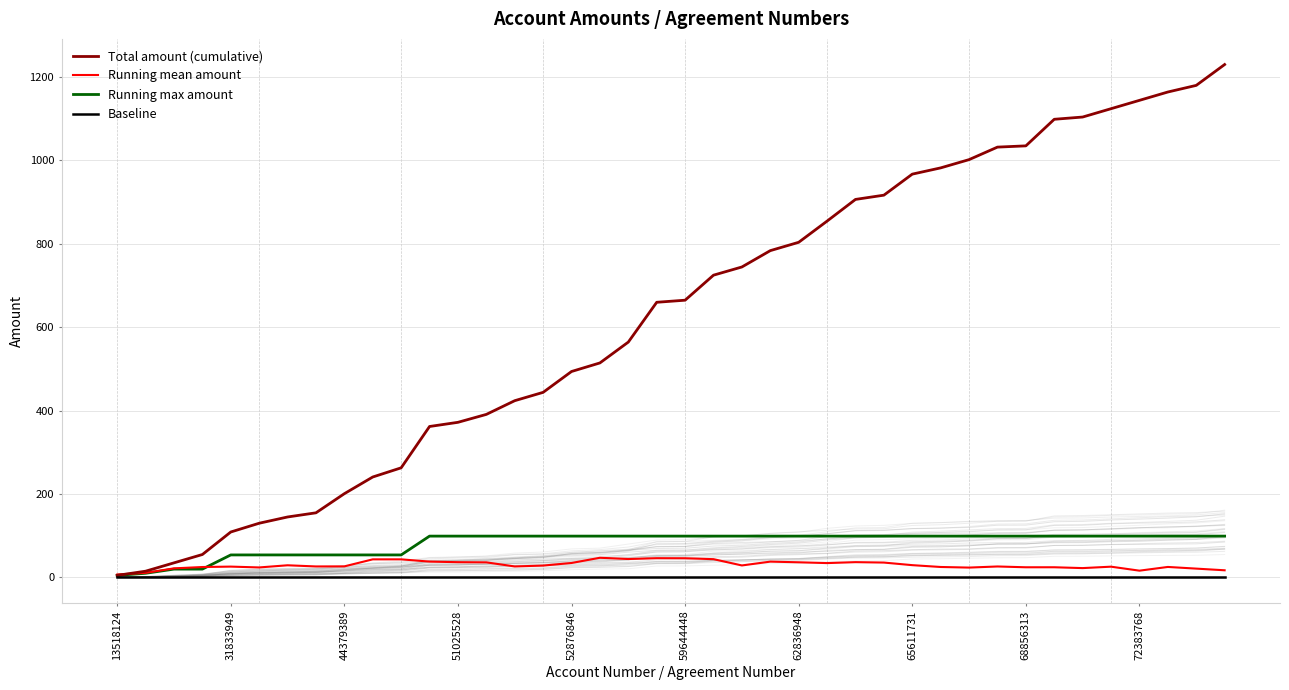

How many data points in Running max amount are less than 99?

11